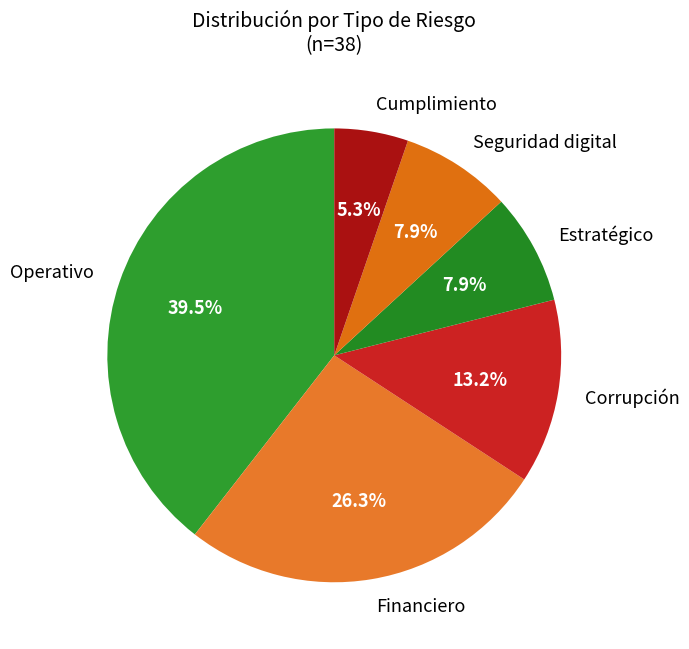

Does any single category account for the majority?

No